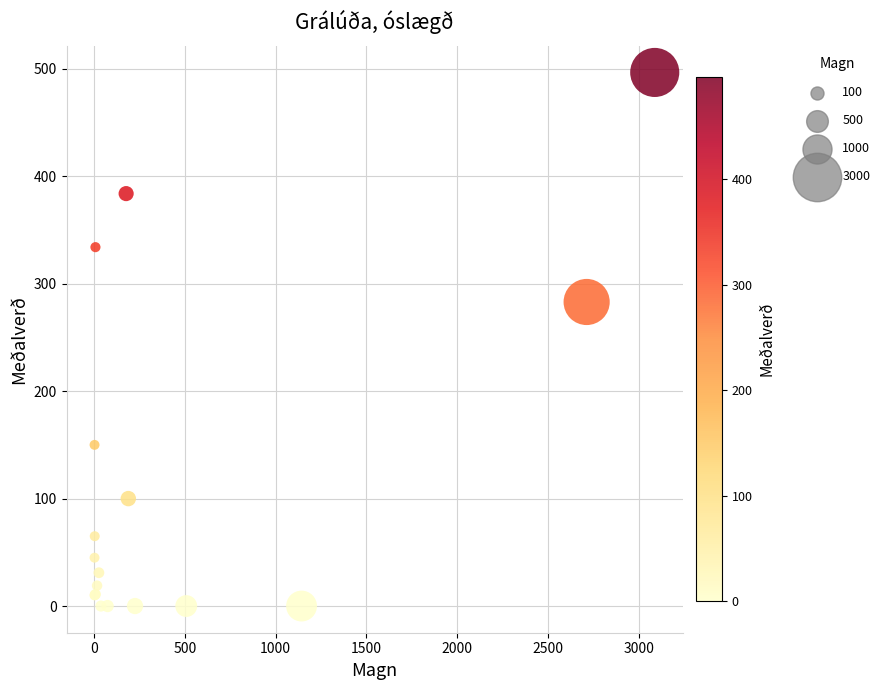

What Y value in the scatter plot is closest to 248?

283.0